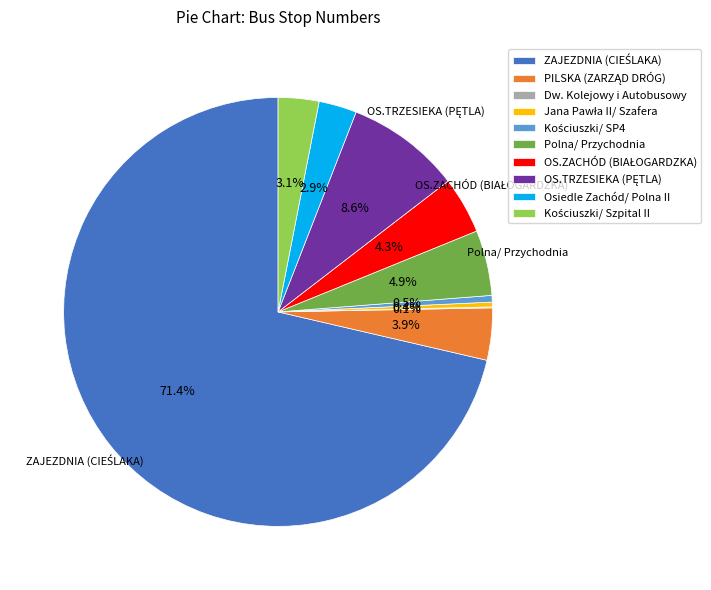

How much of the chart is everything except Osiedle Zachód/ Polna II?

97.1%